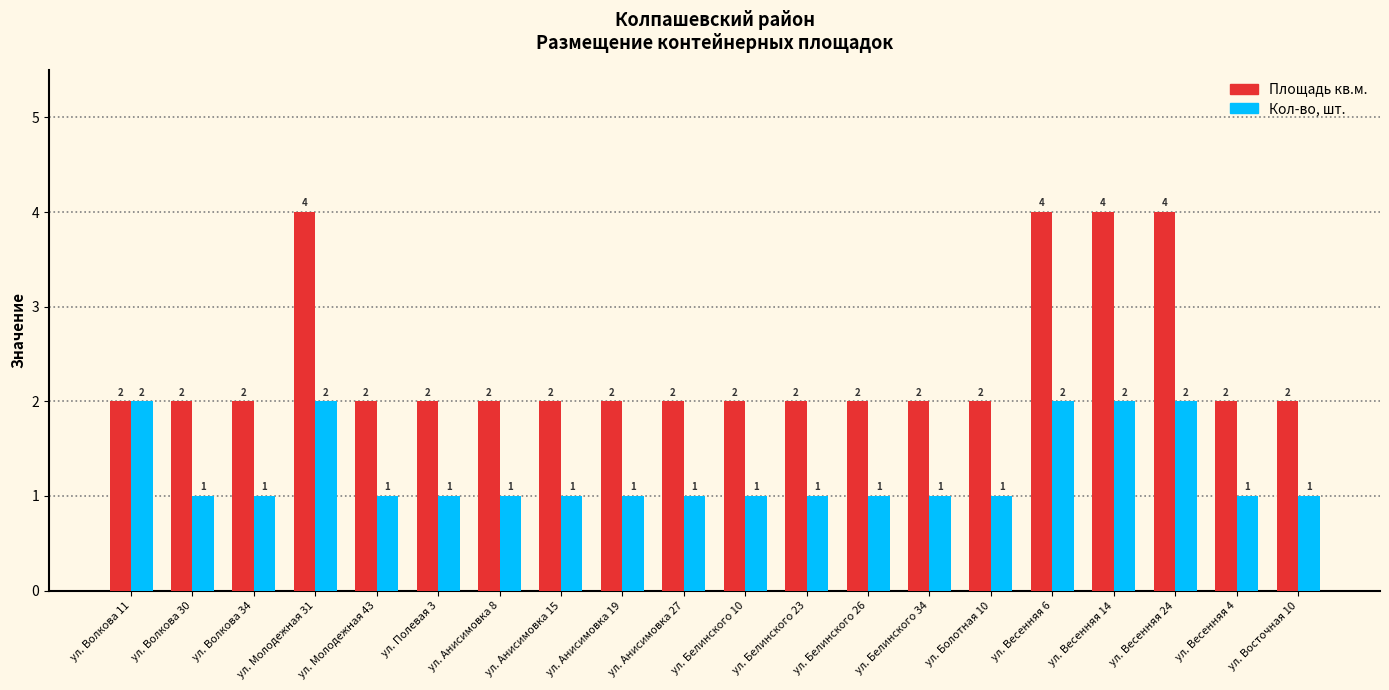

Reading left to right, transcribe all the data shown in this chart.

Площадь кв.м.: 2	2	2	4	2	2	2	2	2	2	2	2	2	2	2	4	4	4	2	2
Кол-во, шт.: 2	1	1	2	1	1	1	1	1	1	1	1	1	1	1	2	2	2	1	1